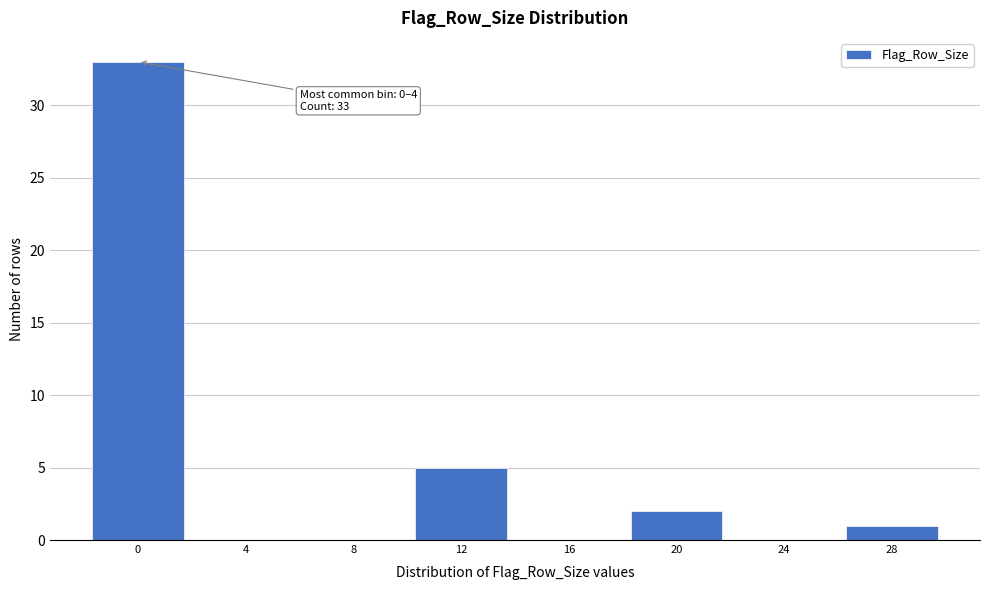

Reading left to right, extract all data points from this chart.

0=33	4=0	8=0	12=5	16=0	20=2	24=0	28=1